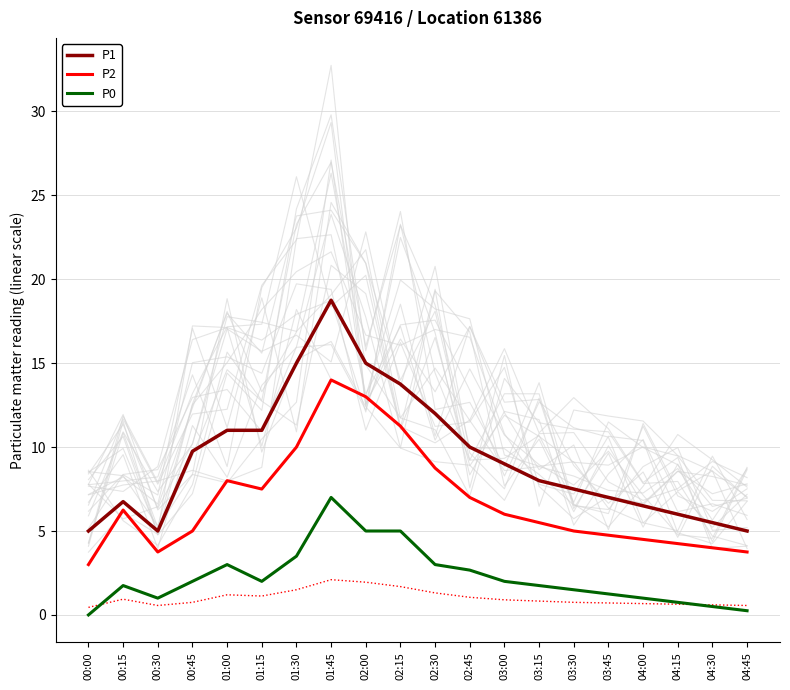

How many categories are shown in the chart?

20